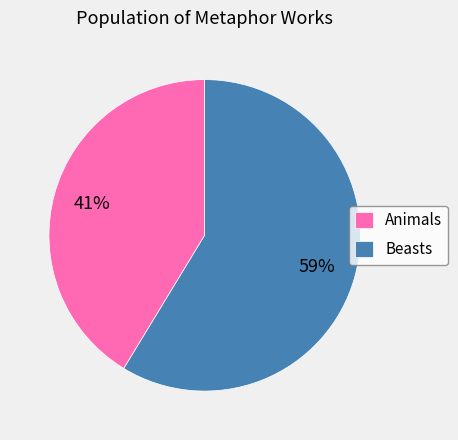

What percentage is the Beasts slice, to the nearest percent?

59%